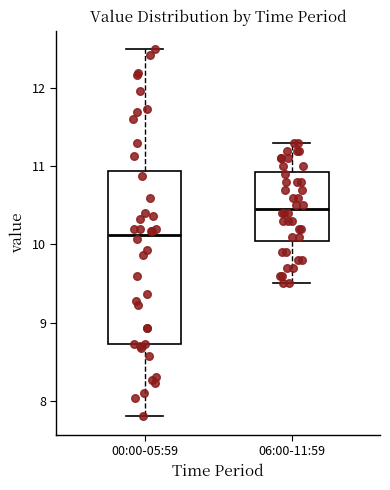

Which box's median line is the lowest?

00:00-05:59